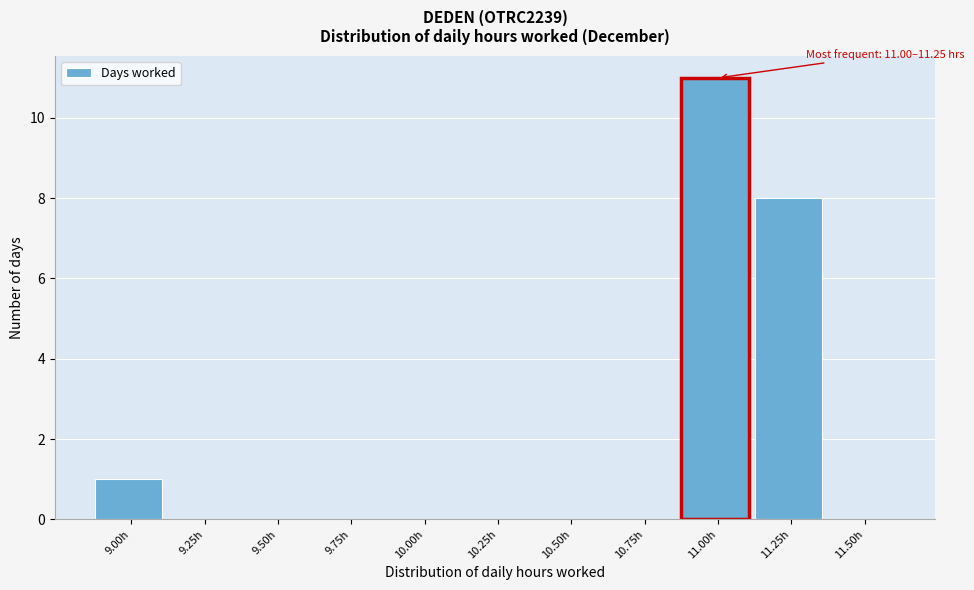

Reading left to right, what are all the values shown in this chart?

9.00h=1	9.25h=0	9.50h=0	9.75h=0	10.00h=0	10.25h=0	10.50h=0	10.75h=0	11.00h=11	11.25h=8	11.50h=0